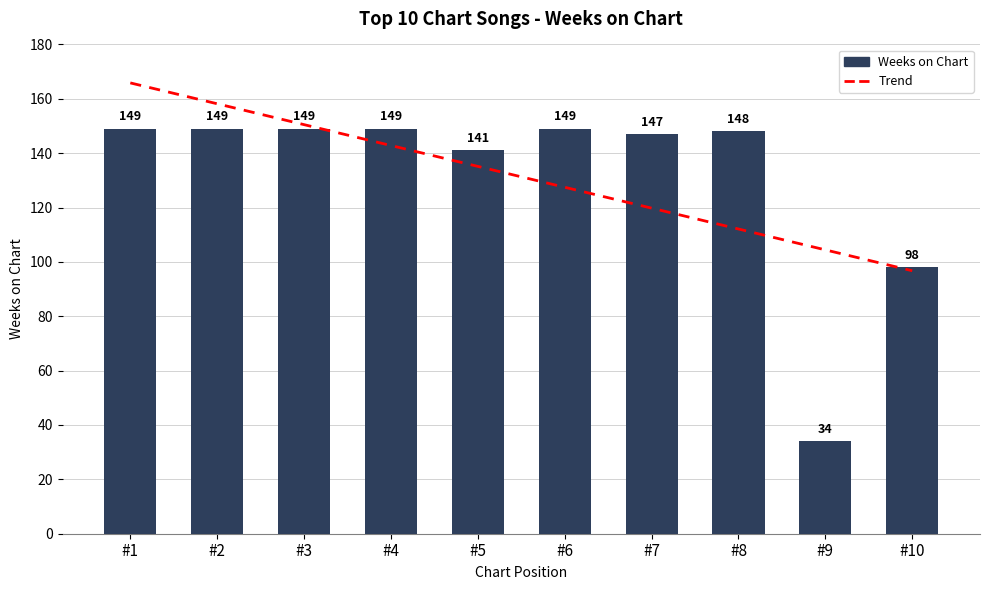

Is the value of Weeks on Chart at #1 greater than the value of Trend at #1?

No